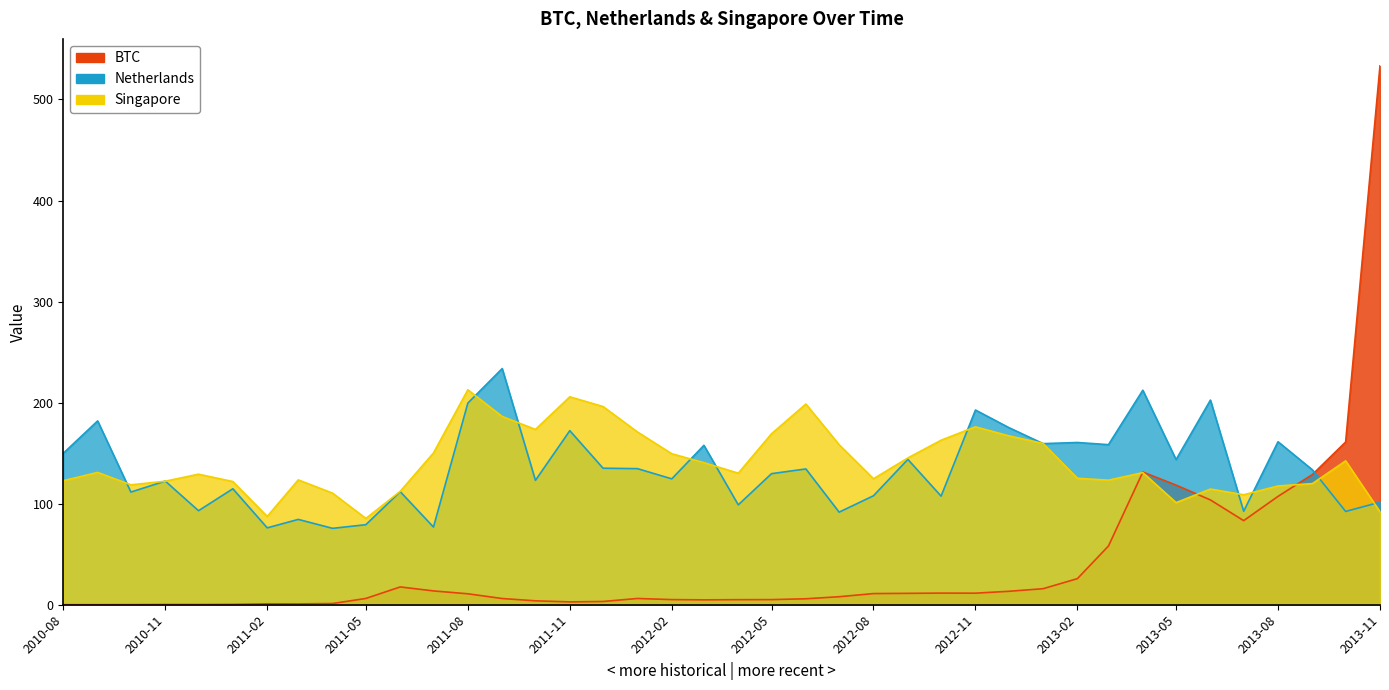

The value of Netherlands at 2011-02 is 99.9. True or false?

False